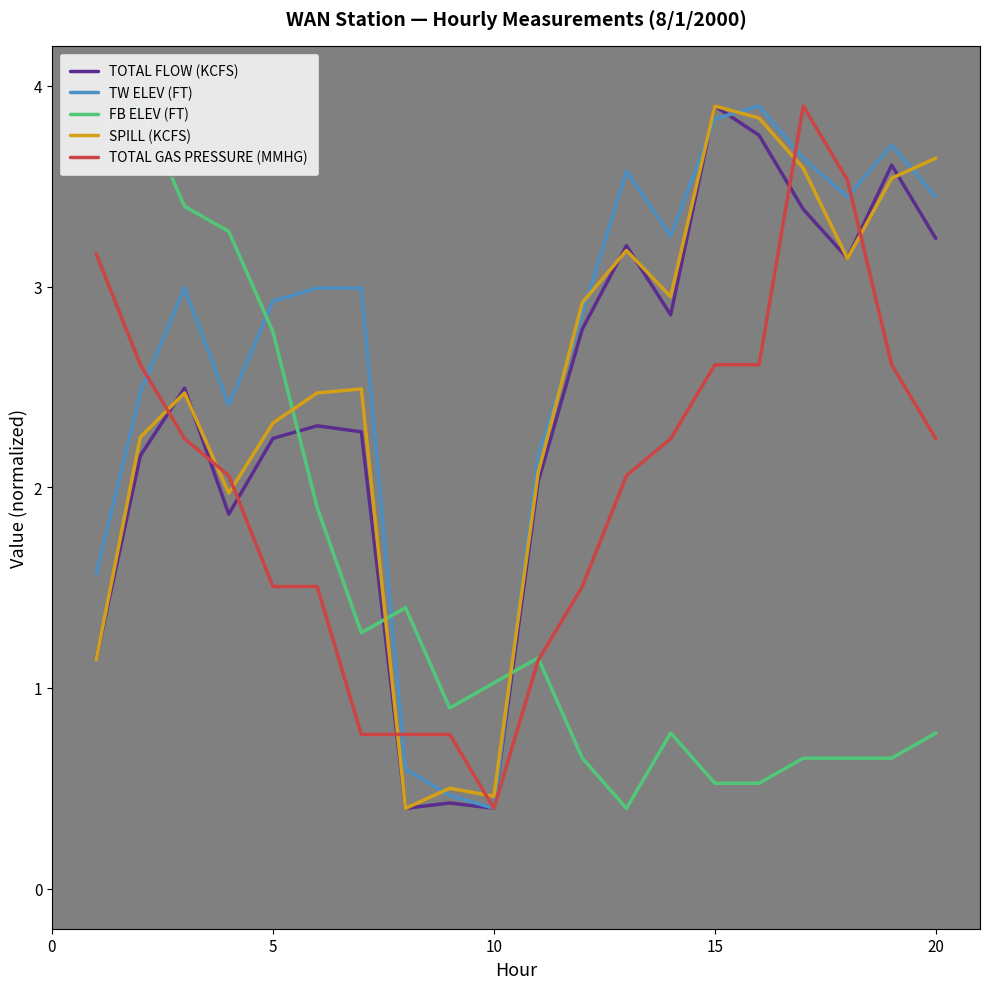

What is the minimum value for FB ELEV (FT)?

0.4